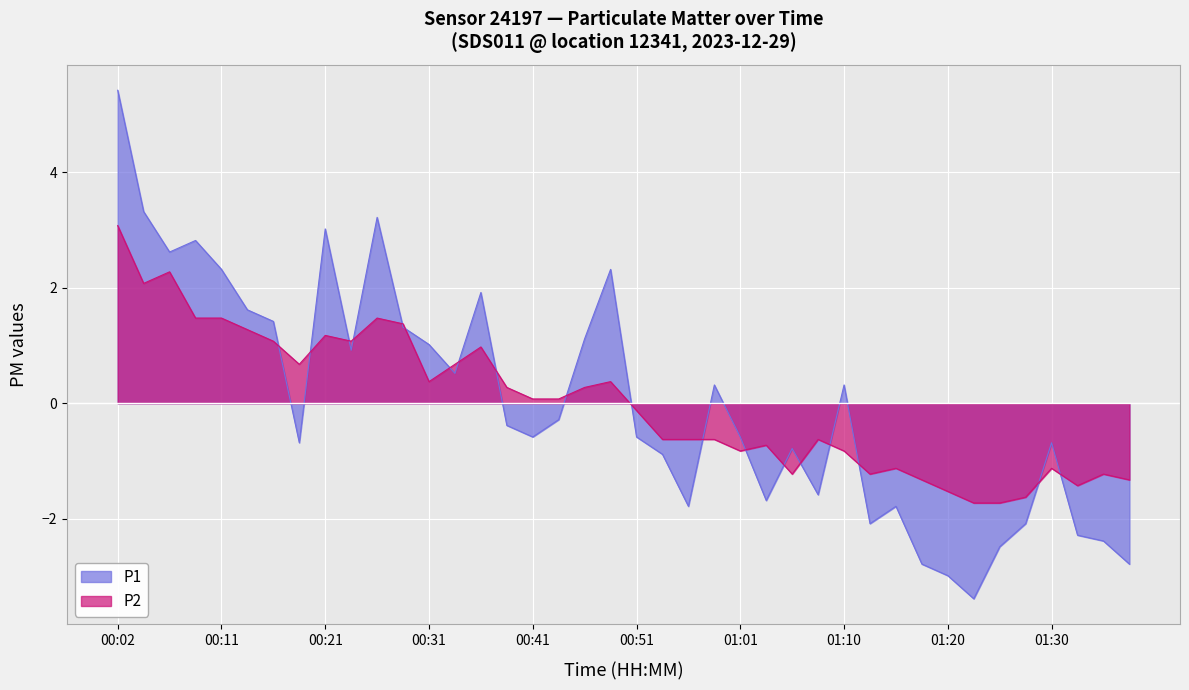

How many times do P1 and P2 cross each other?

19